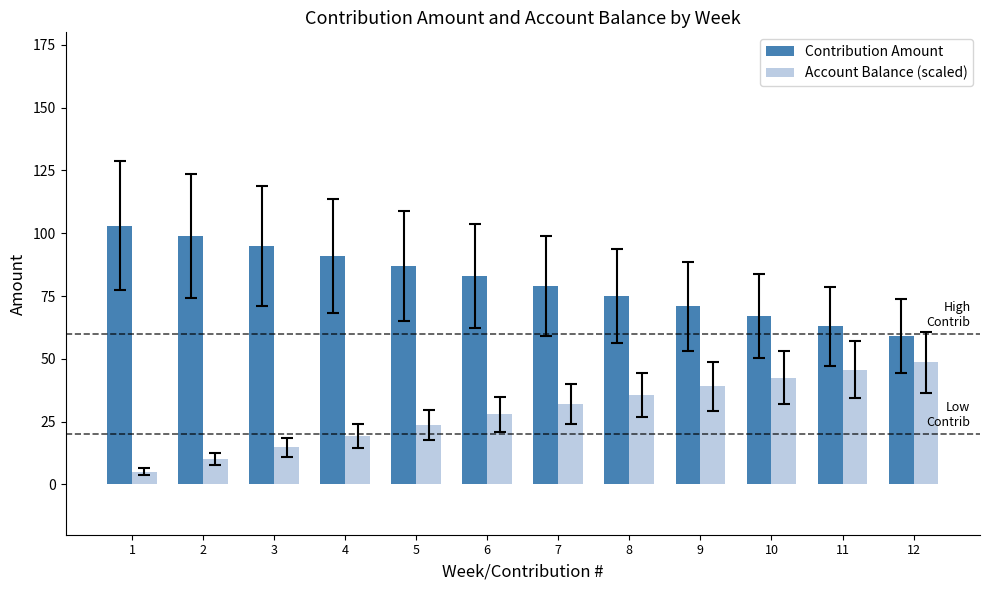

Rank the series by their maximum value, from lowest to highest.

Account Balance (scaled), Contribution Amount